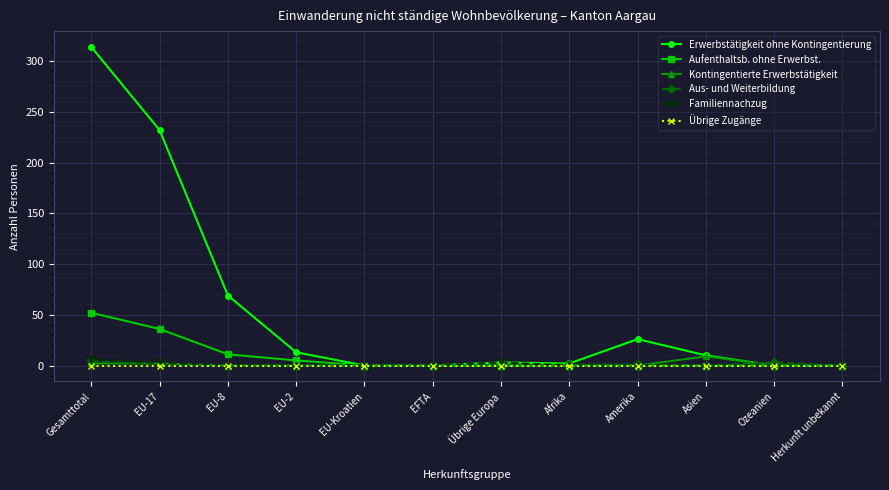

What is the difference between the highest and lowest values at EU-8?

69